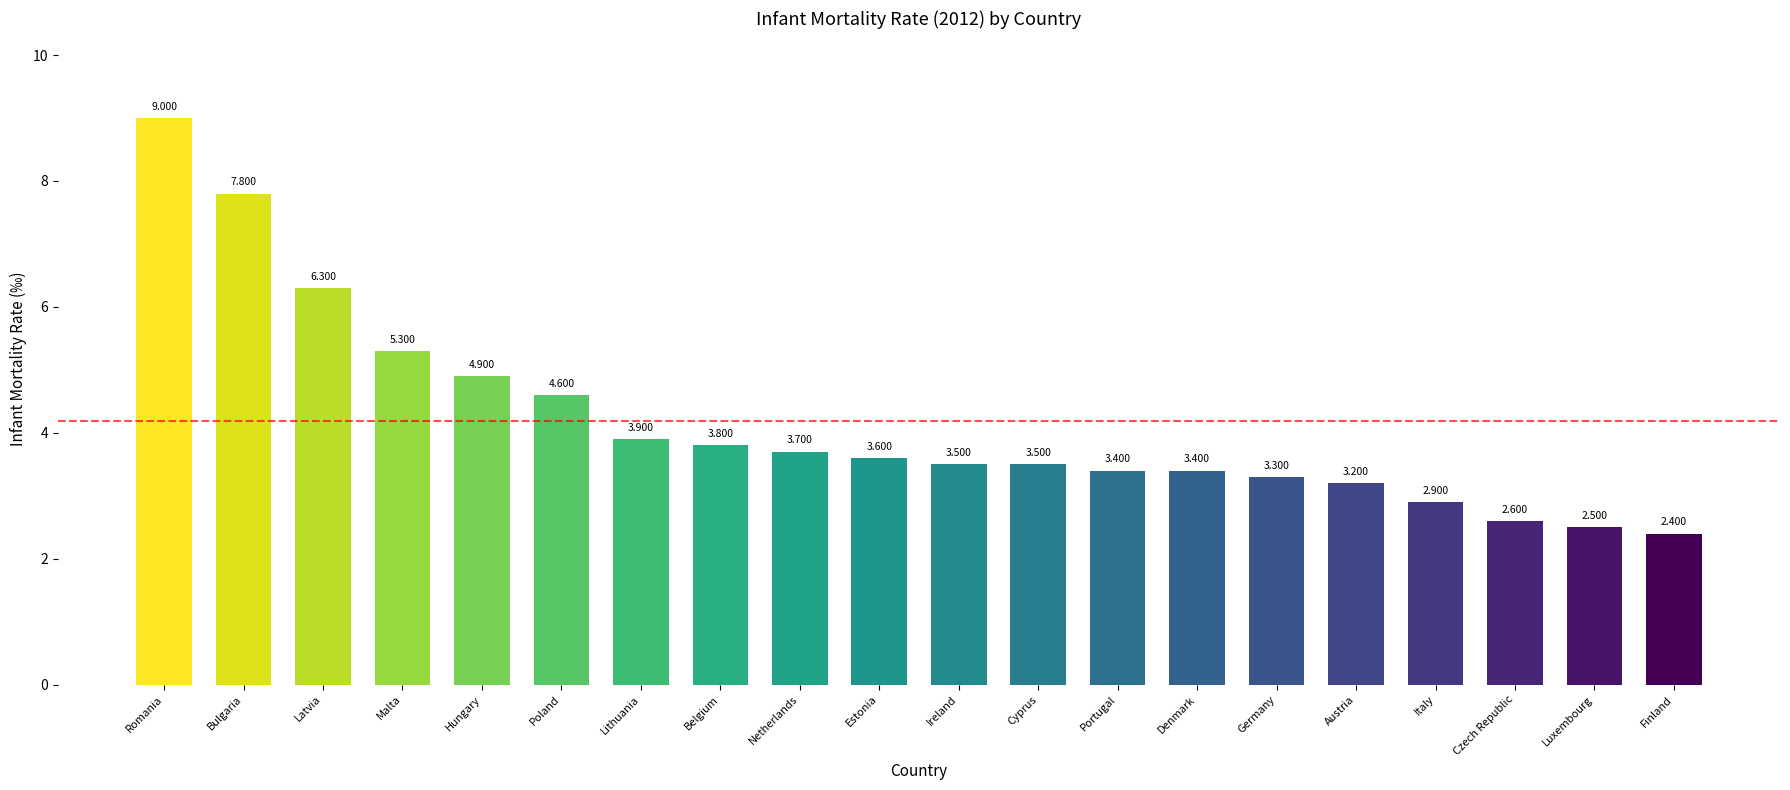

Where does the data first go above 3?

Romania